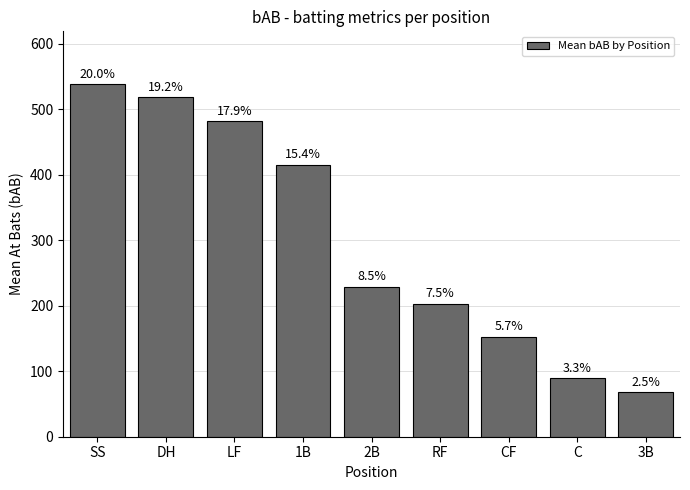

What is the greatest value displayed?

538.0